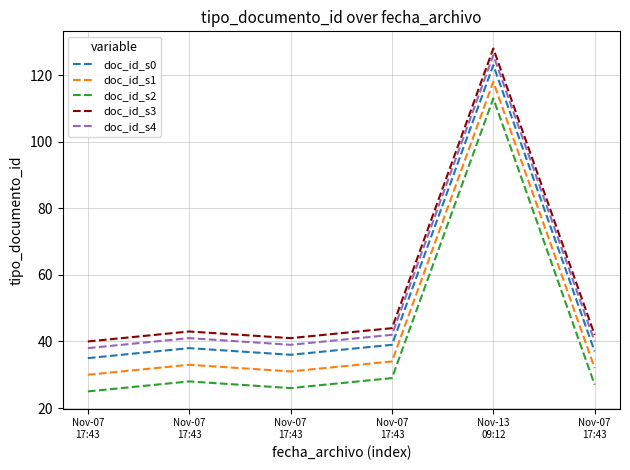

The doc_id_s1 series shows 118 at Nov-13
09:12. True or false?

True